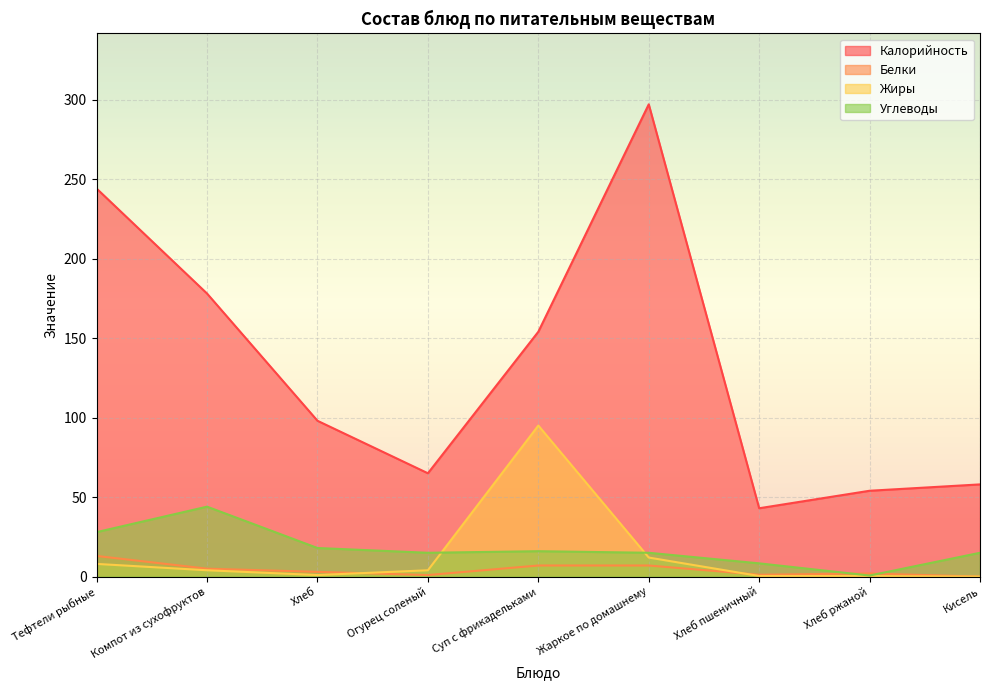

What is the difference between the maximum and minimum values in the Жиры series?

95.0